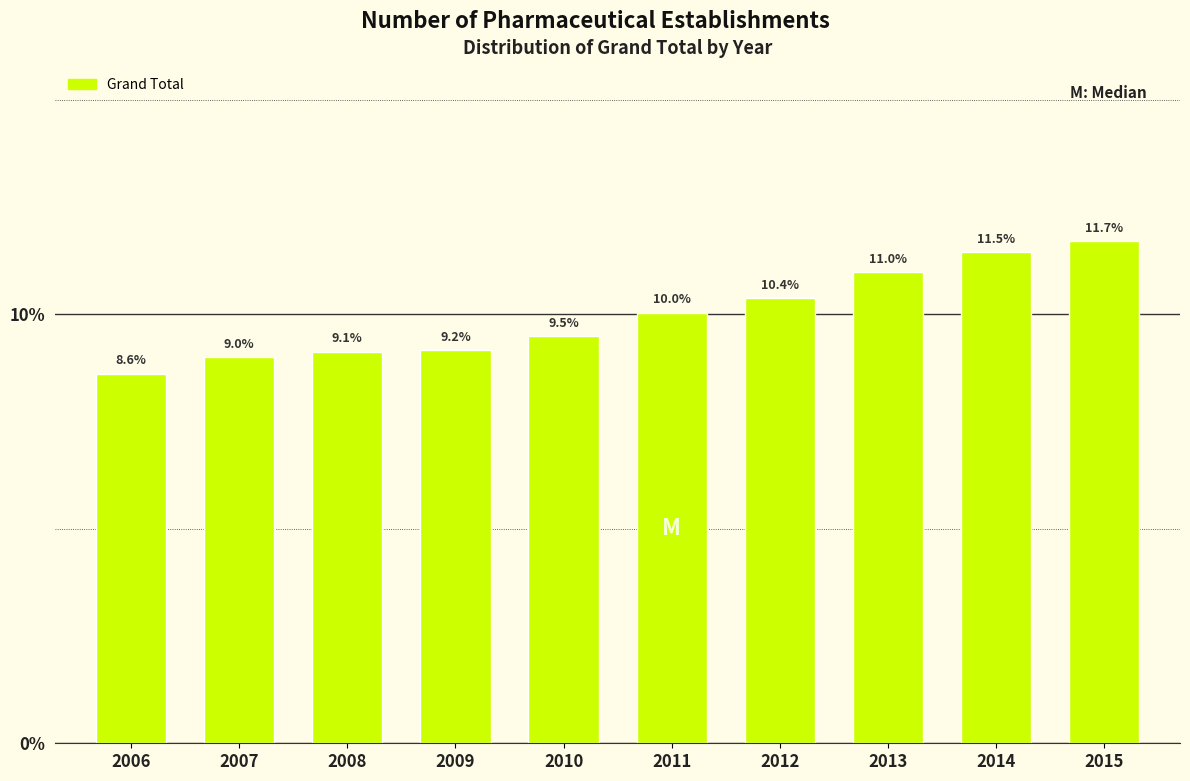

Reading left to right, list all the values displayed in this chart.

2006=8.6	2007=9.0	2008=9.1	2009=9.2	2010=9.5	2011=10.0	2012=10.4	2013=11.0	2014=11.5	2015=11.7